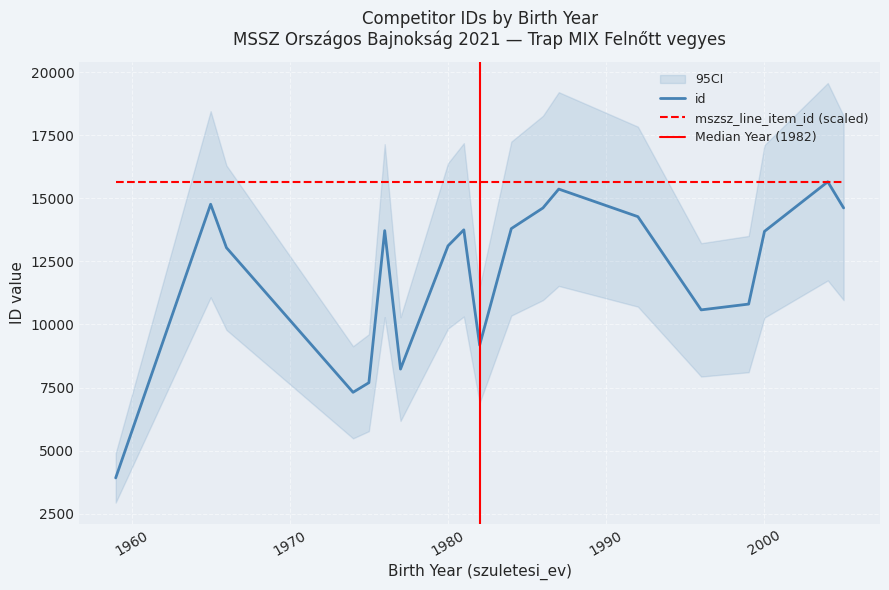

Where is the data nearest to the value 9787?

1982